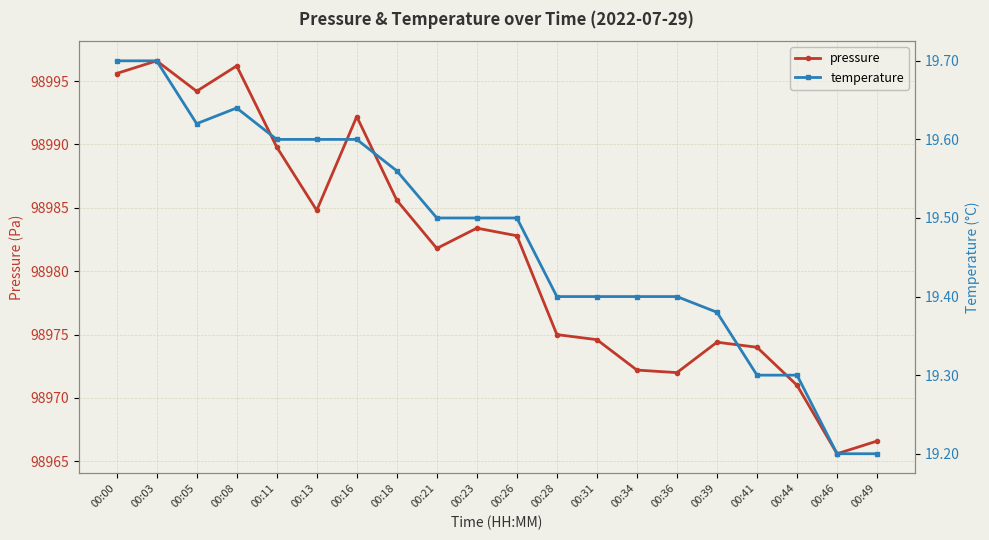

At which label is temperature closest to 19?

00:46